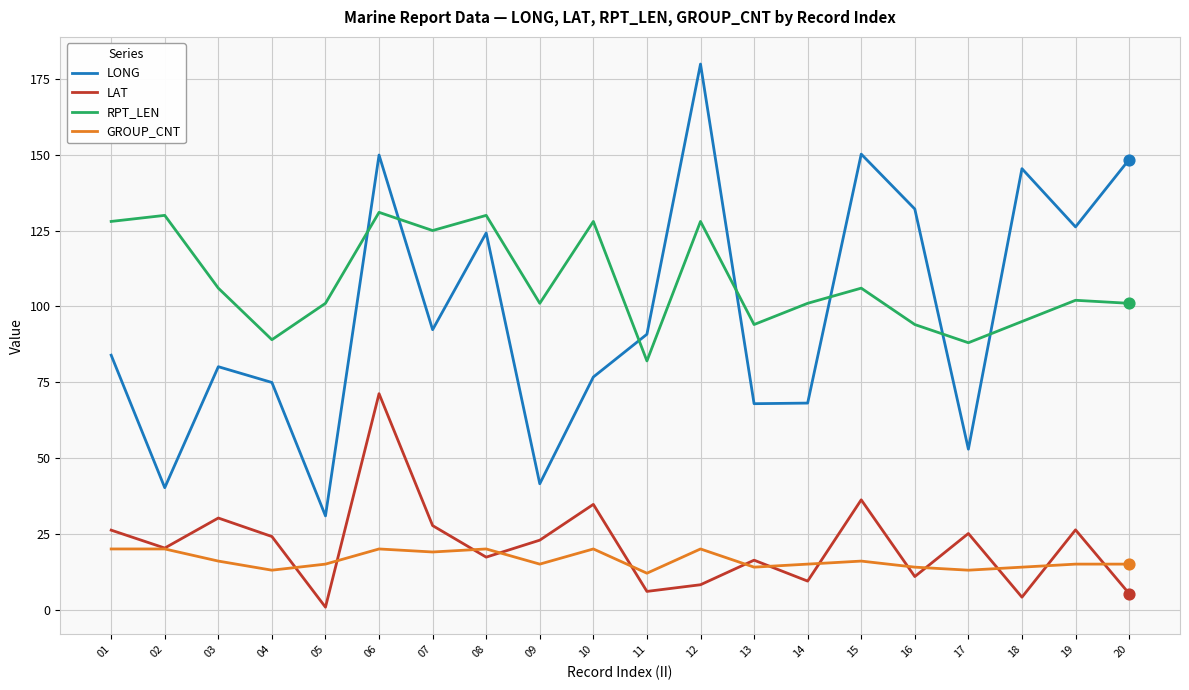

Which series has the largest total across all categories?

RPT_LEN